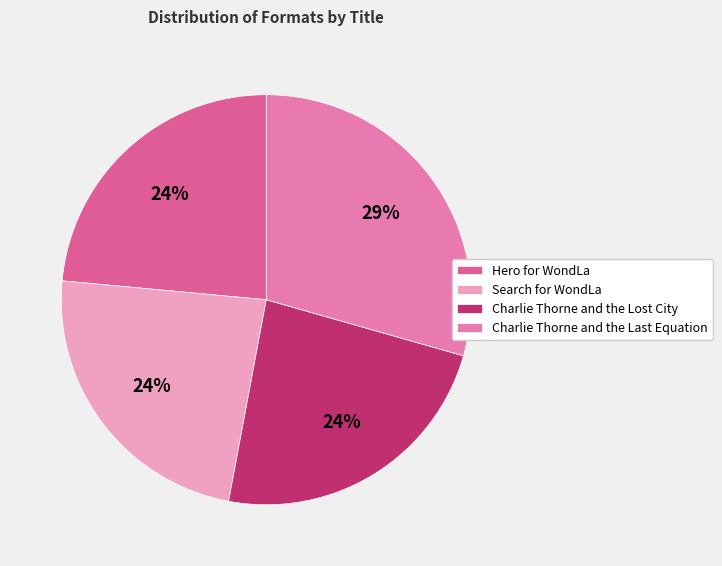

To the nearest percent, what is the average slice percentage?

25%